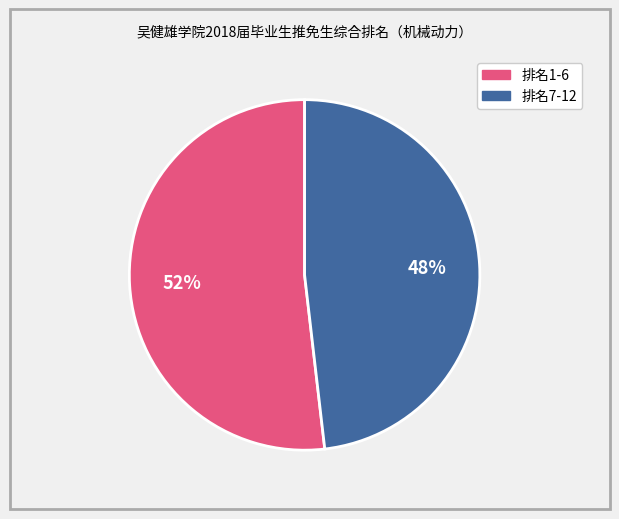

To the nearest percent, what is the average slice percentage?

50%